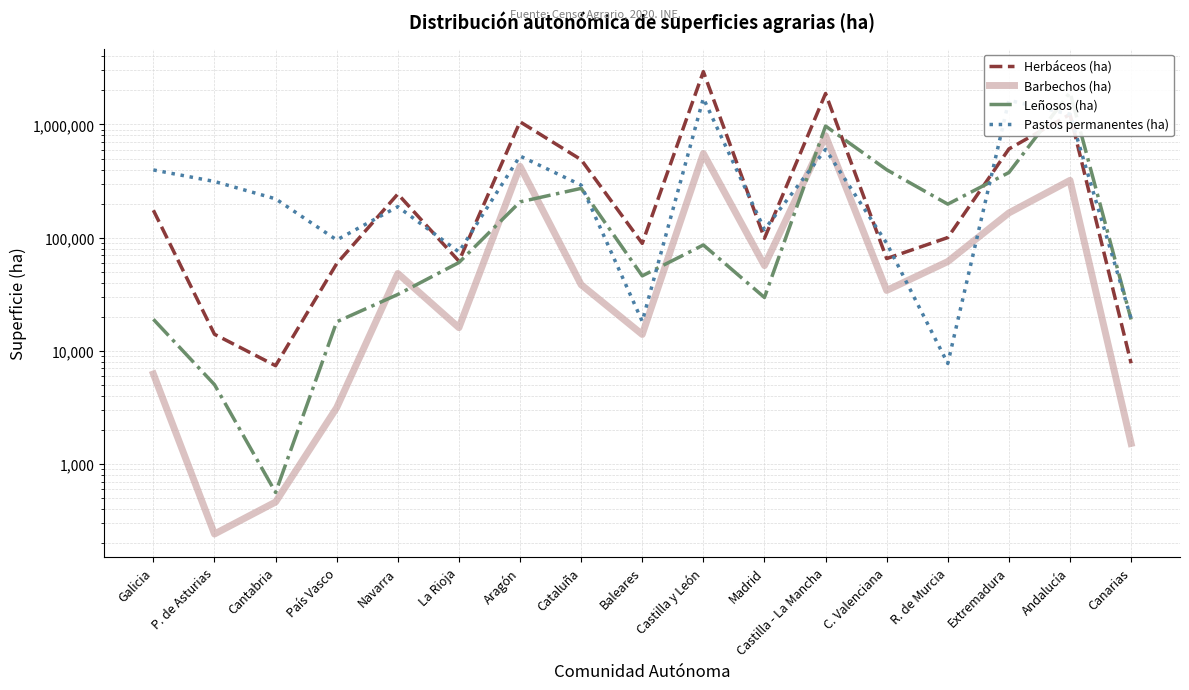

True or false: Pastos permanentes (ha) and Barbechos (ha) intersect in this chart.

True